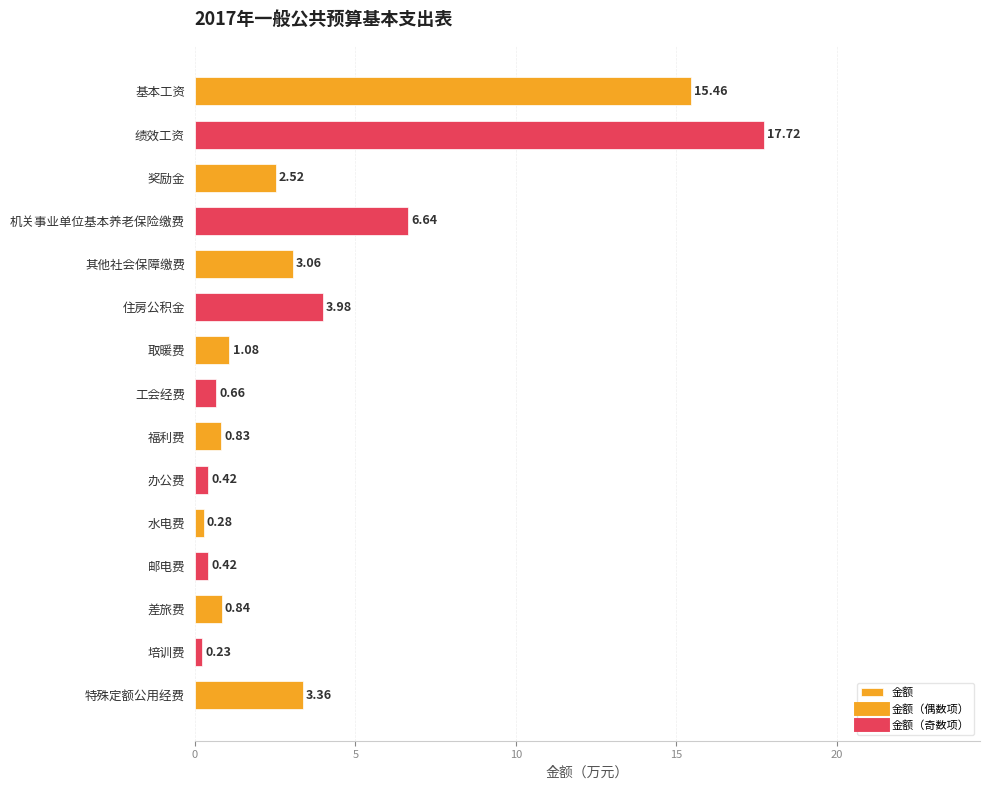

What is the label of the 5th bar from the top?

其他社会保障缴费